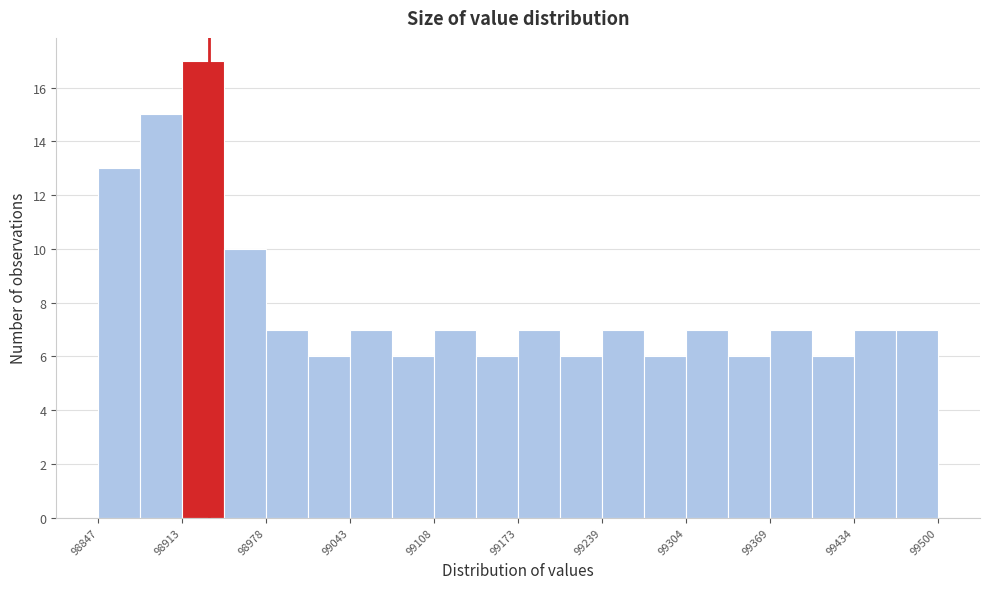

Around what value on the x-axis is the tallest bar? Give the approximate position of its centre, as read against the axis.

98930